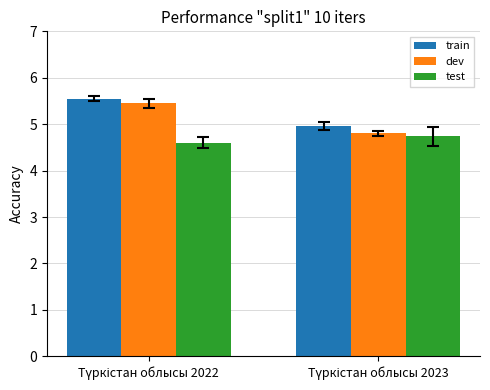

What are all the series names shown in the legend?

train, dev, test